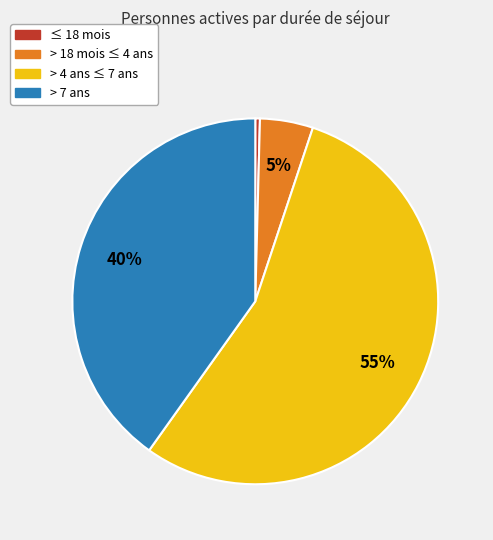

Is there any slice that represents more than half of the pie?

Yes